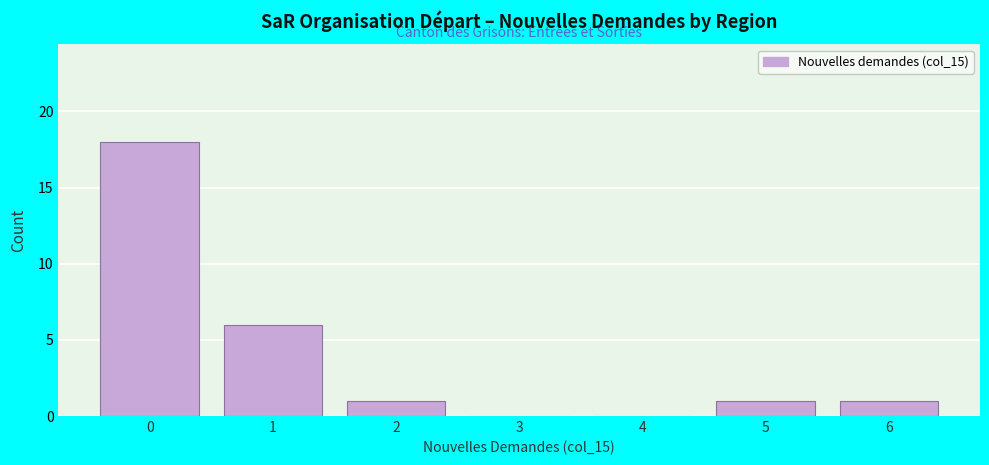

How tall is the bar that spans 0.5 to 1.5 on the x-axis? The values are not printed on the chart, so give them approximately, as read against the axis.

6